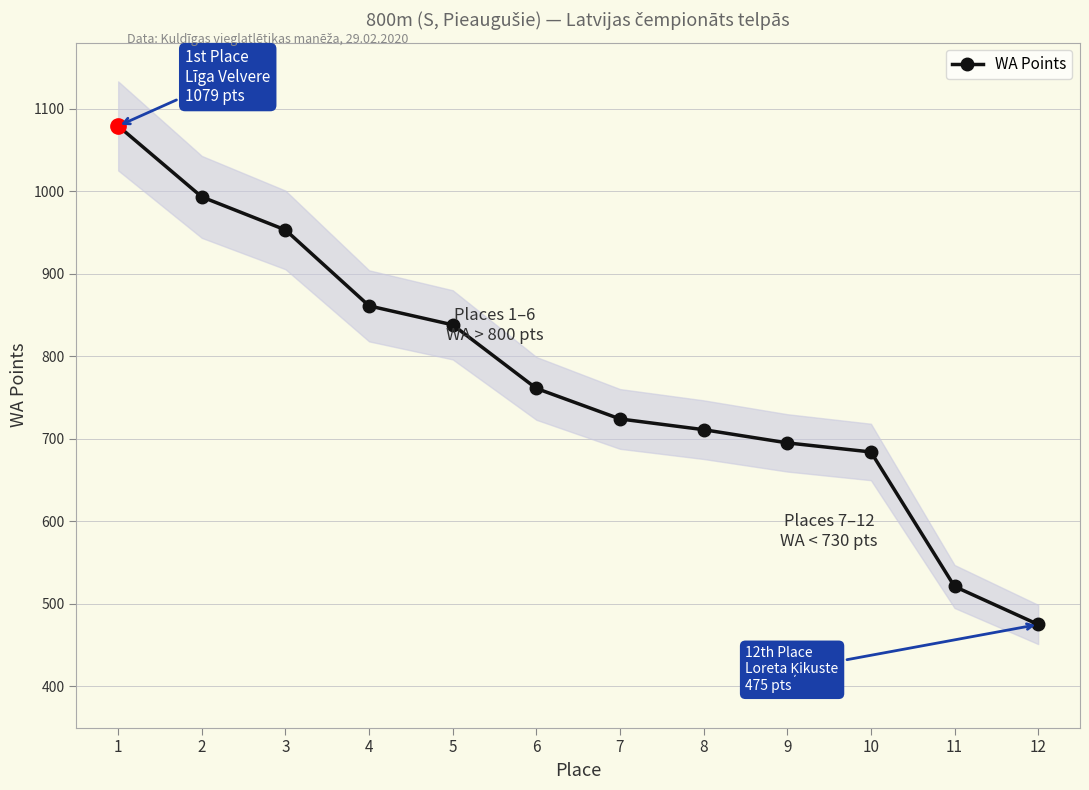

What is the change in value from 2 to 6?

-232